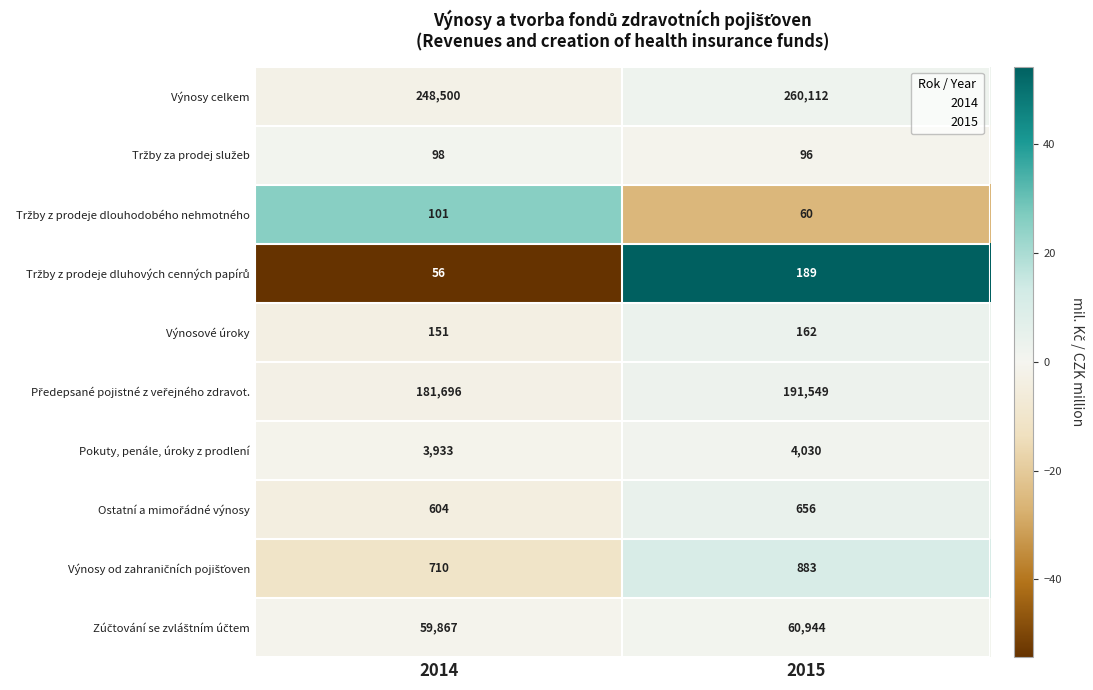

Which series has the widest spread of values?

Výnosy celkem